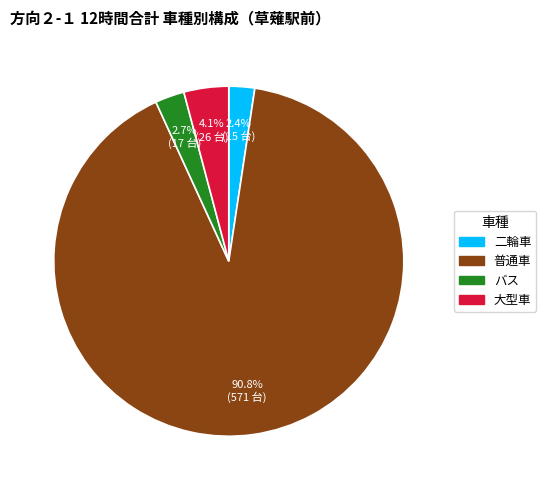

Combined, do 大型車 and 普通車 account for over 50%?

Yes